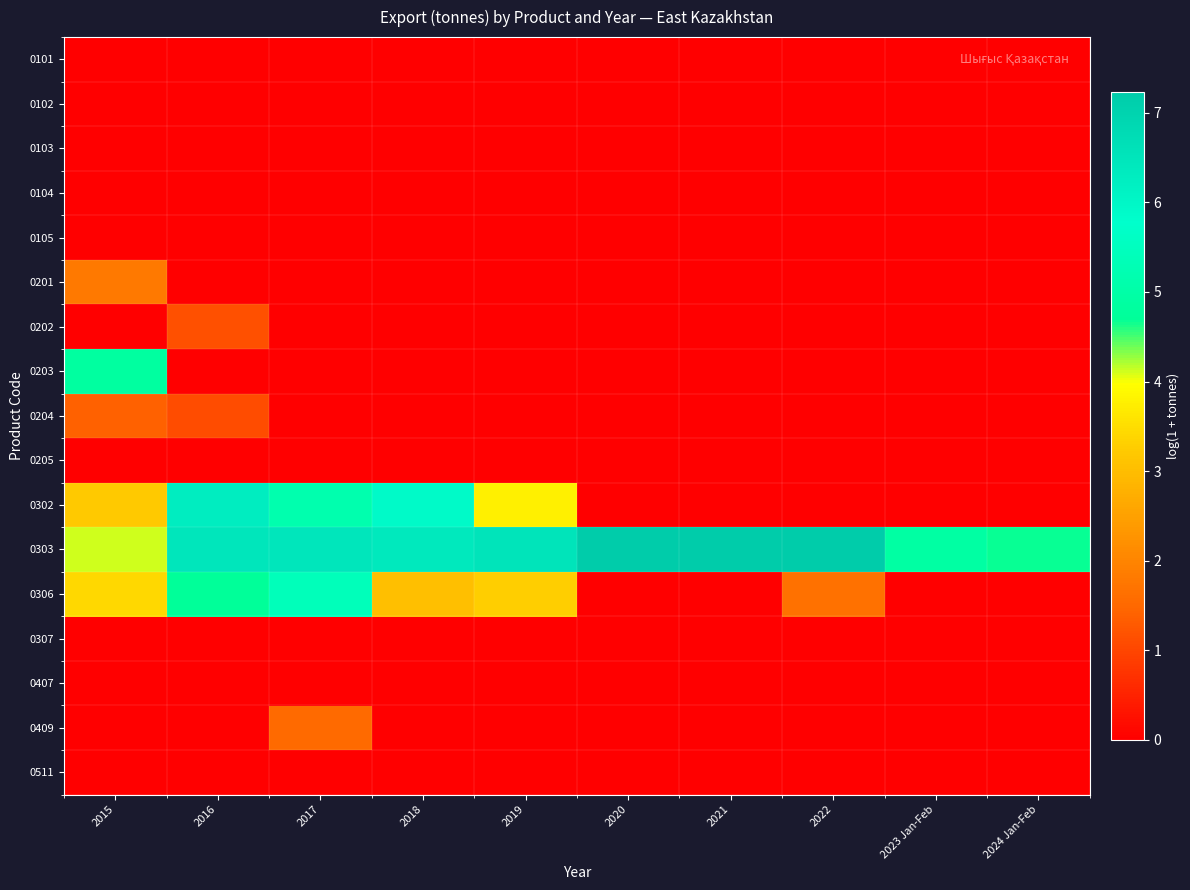

Which label corresponds to the smallest value in the chart?

2015